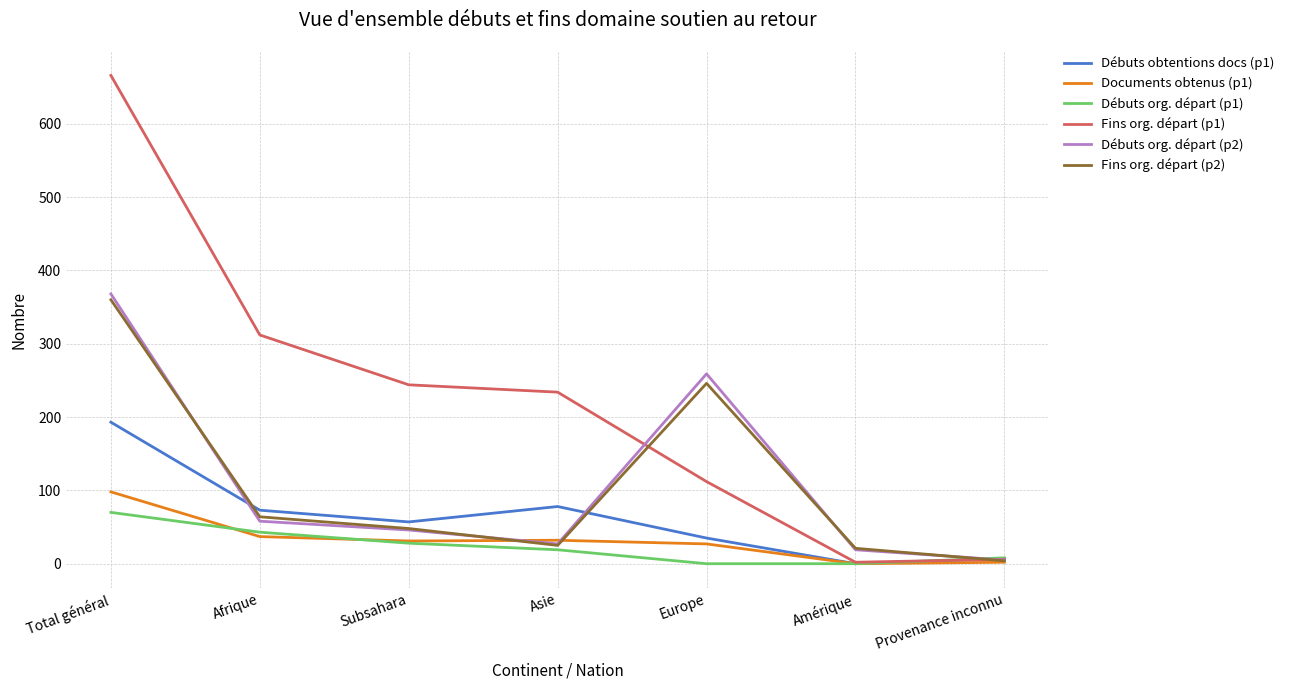

Where is Fins org. départ (p1) nearest to the value 334?

Afrique